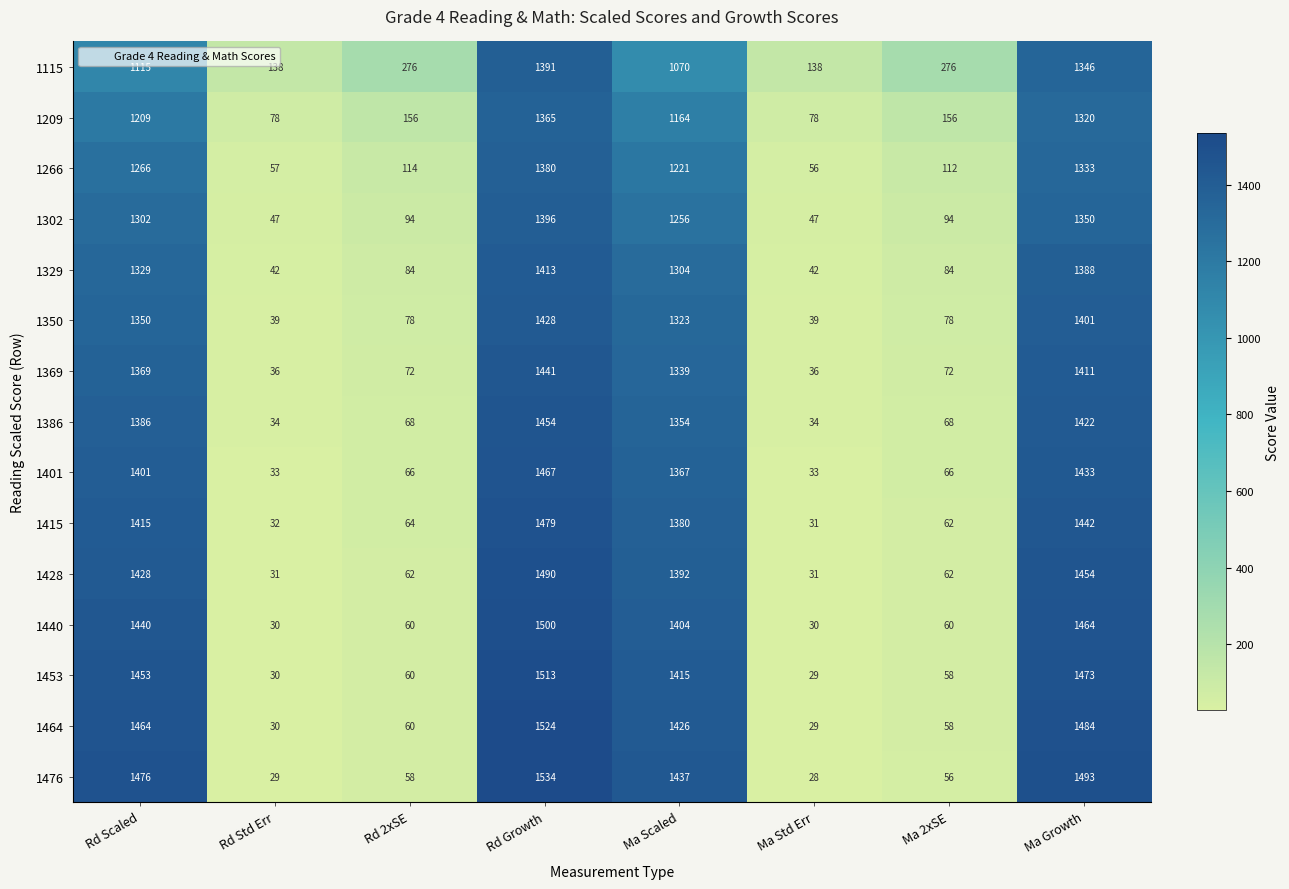

List the labels in order of 1476 value, largest first.

Rd Growth, Ma Growth, Rd Scaled, Ma Scaled, Rd 2xSE, Ma 2xSE, Rd Std Err, Ma Std Err